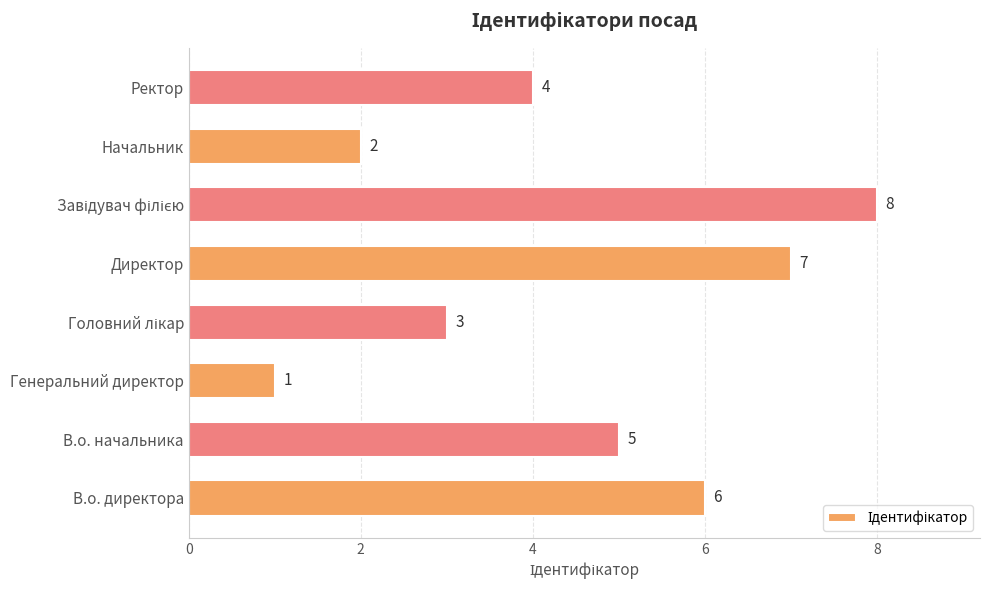

How many values are between 3 and 7?

5